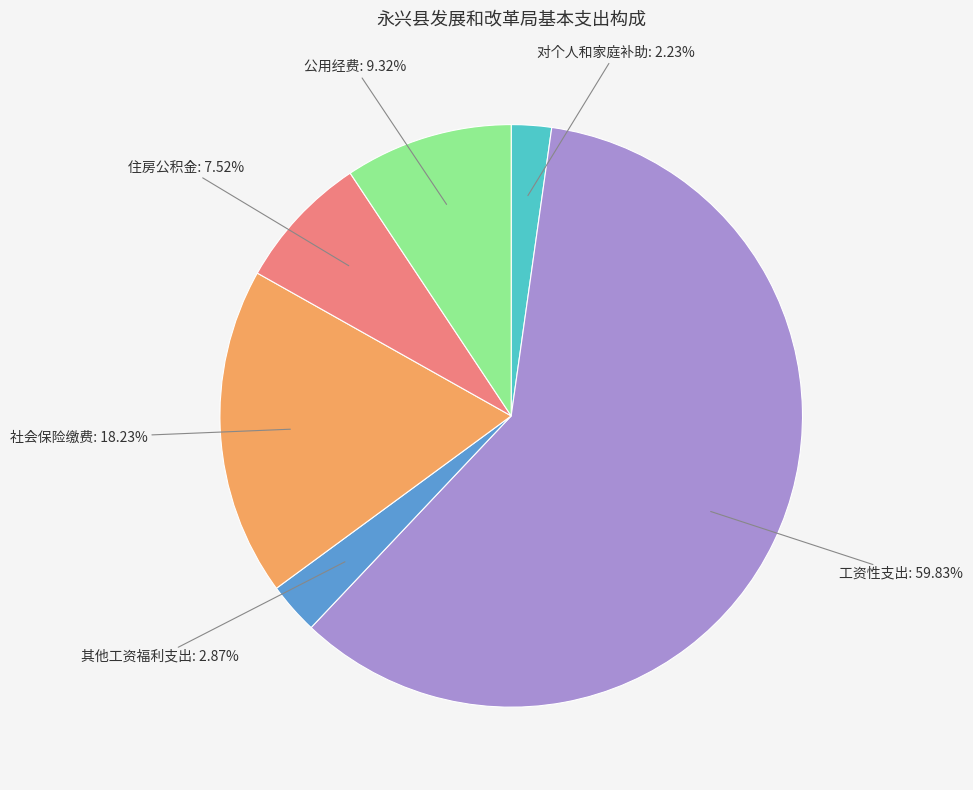

How many segments does this pie chart have?

6